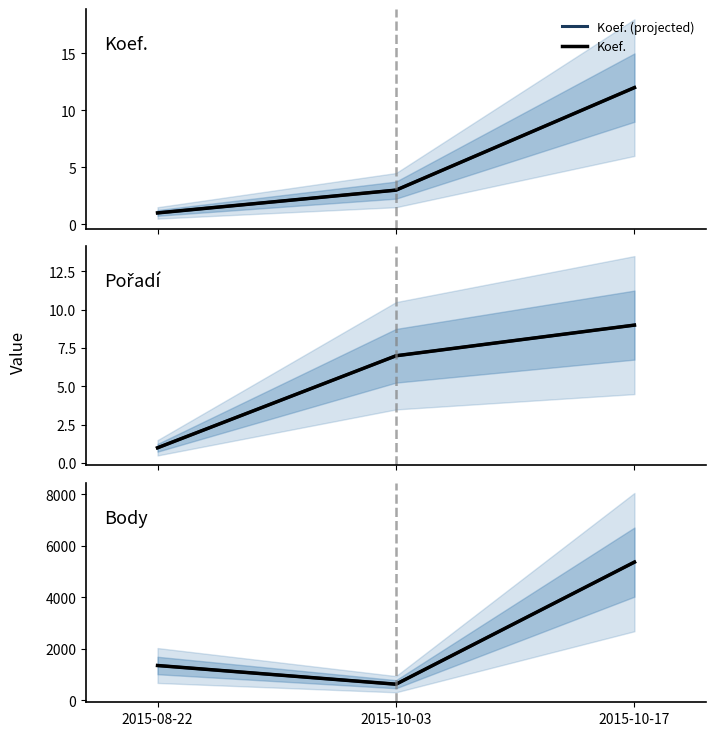

What is the average value of the Body (projected) series?

2453